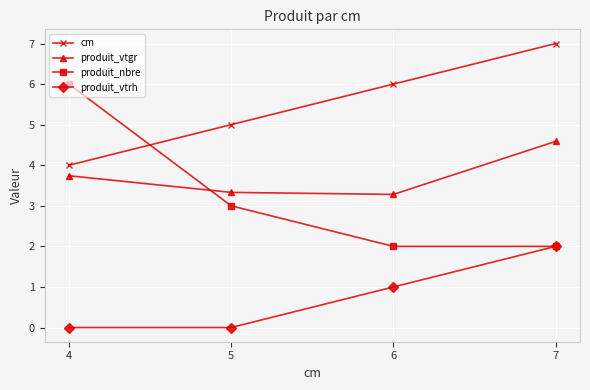

What is the sum of the cm values at 6 and 5?

11.0